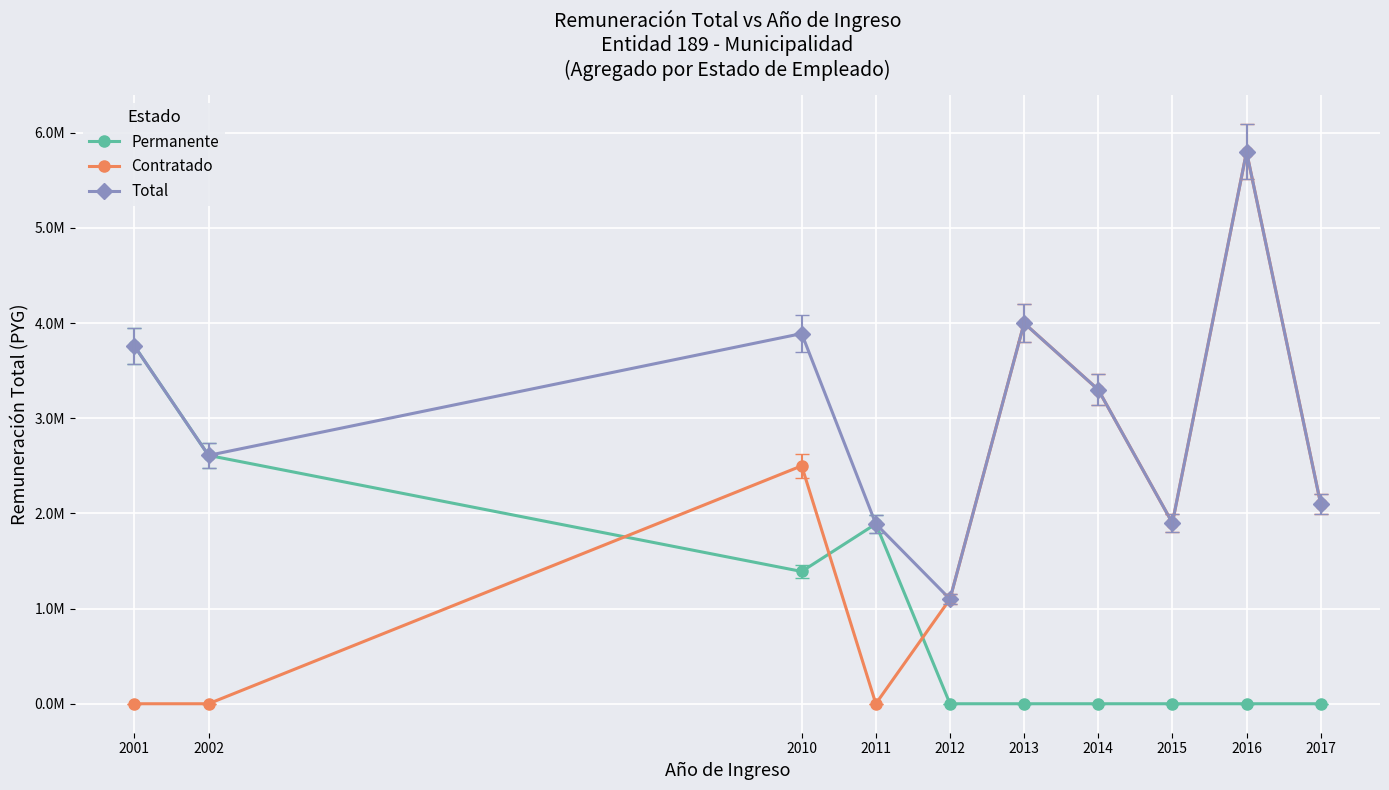

Reading right to left, list all the values displayed in this chart.

Permanente: 0	0	0	0	0	0	1890000	1390000	2610000	3760000
Contratado: 2100000	5800000	1900000	3300000	4000000	1100000	0	2500000	0	0
Total: 2100000	5800000	1900000	3300000	4000000	1100000	1890000	3890000	2610000	3760000